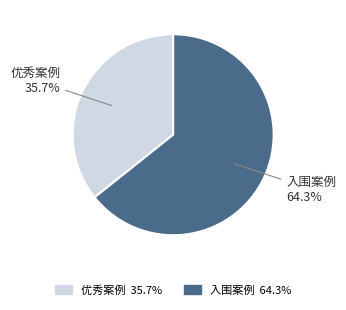

Count the number of slices in the pie.

2